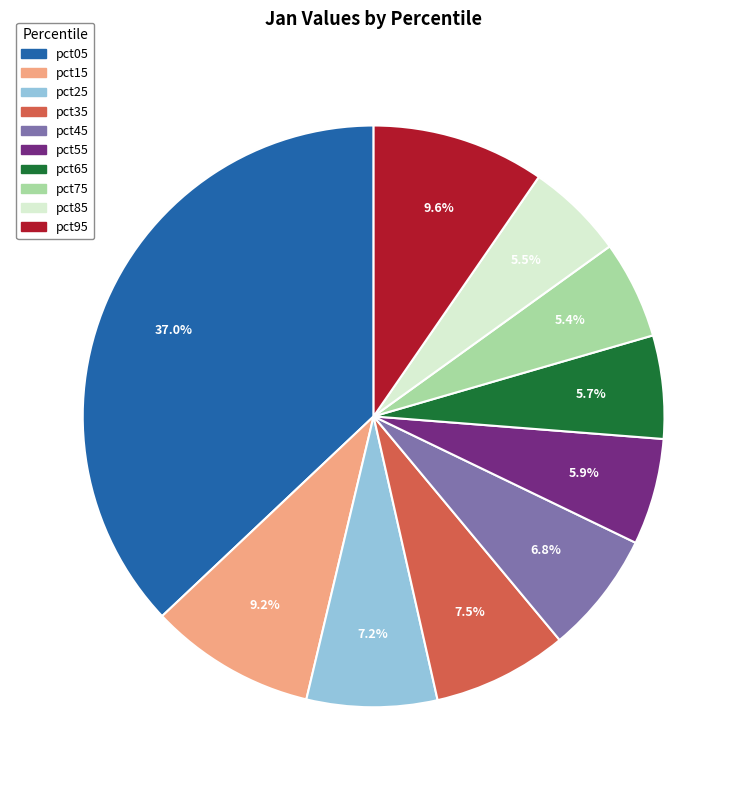

To the nearest percent, what is the difference between the largest and smallest slice percentages?

32%